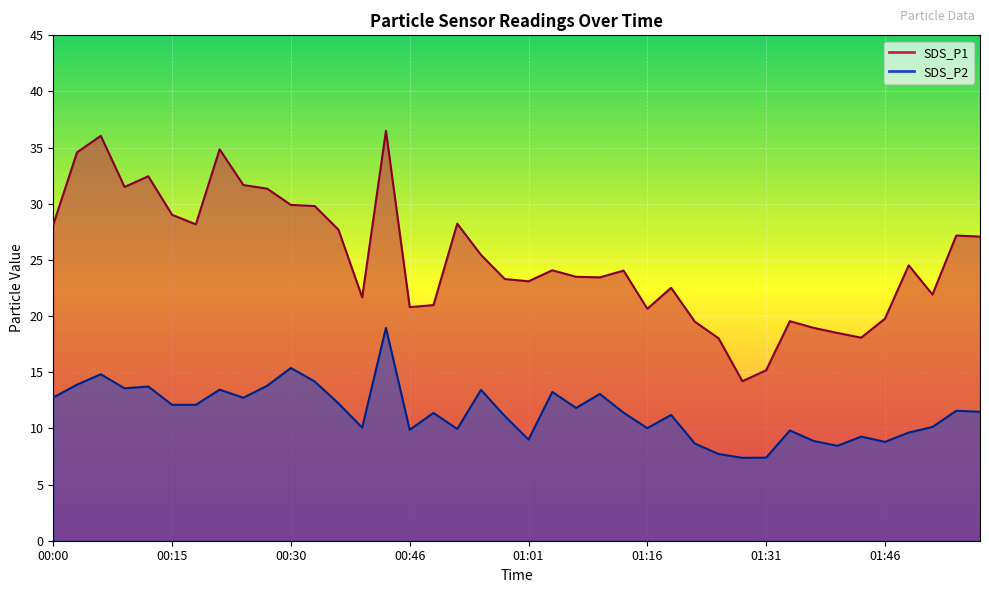

What is the minimum value shown in the chart?

7.4